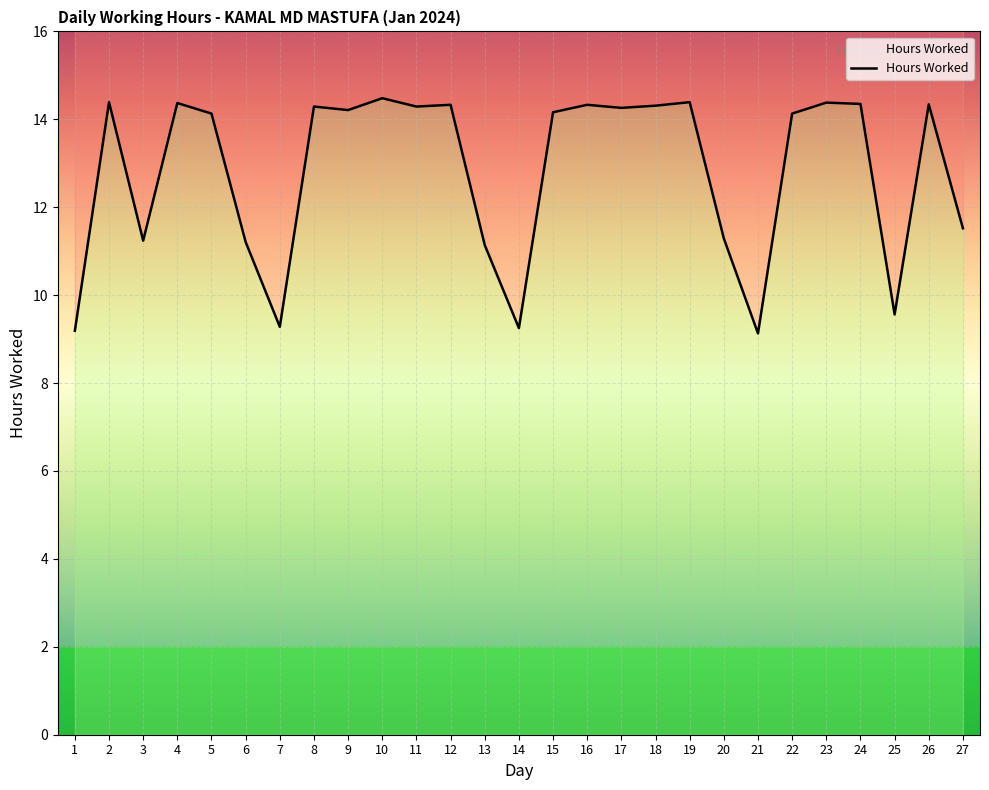

How many points are lower than both their immediate neighbors (excluding endpoints)?

8